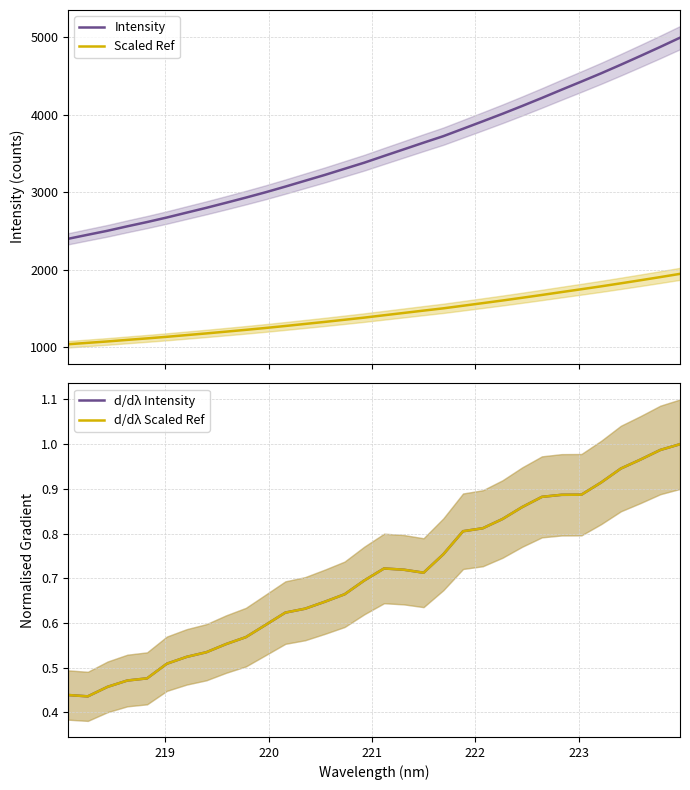

Reading left to right, what are all the values shown in this chart?

Intensity: 2398.4	2450.7	2502.2	2559.6	2614.5	2673.0	2735.7	2797.9	2863.1	2929.5	2998.4	3071.4	3146.8	3221.8	3300.9	3379.9	3466.3	3551.7	3637.4	3721.2	3816.7	3912.7	4009.8	4110.7	4214.2	4320.4	4425.0	4531.3	4642.3	4756.0	4871.8	4990.6
Scaled Ref: 1039.4	1057.7	1075.8	1095.9	1115.1	1135.6	1157.5	1179.3	1202.1	1225.3	1249.4	1275.0	1301.4	1327.6	1355.3	1383.0	1413.2	1443.1	1473.1	1502.4	1535.9	1569.5	1603.4	1638.7	1675.0	1712.2	1748.7	1786.0	1824.8	1864.6	1905.1	1946.7
d/dλ Intensity: 0.4	0.4	0.5	0.5	0.5	0.5	0.5	0.5	0.6	0.6	0.6	0.6	0.6	0.6	0.7	0.7	0.7	0.7	0.7	0.8	0.8	0.8	0.8	0.9	0.9	0.9	0.9	0.9	0.9	1.0	1.0	1.0
d/dλ Scaled Ref: 0.4	0.4	0.5	0.5	0.5	0.5	0.5	0.5	0.6	0.6	0.6	0.6	0.6	0.6	0.7	0.7	0.7	0.7	0.7	0.8	0.8	0.8	0.8	0.9	0.9	0.9	0.9	0.9	0.9	1.0	1.0	1.0